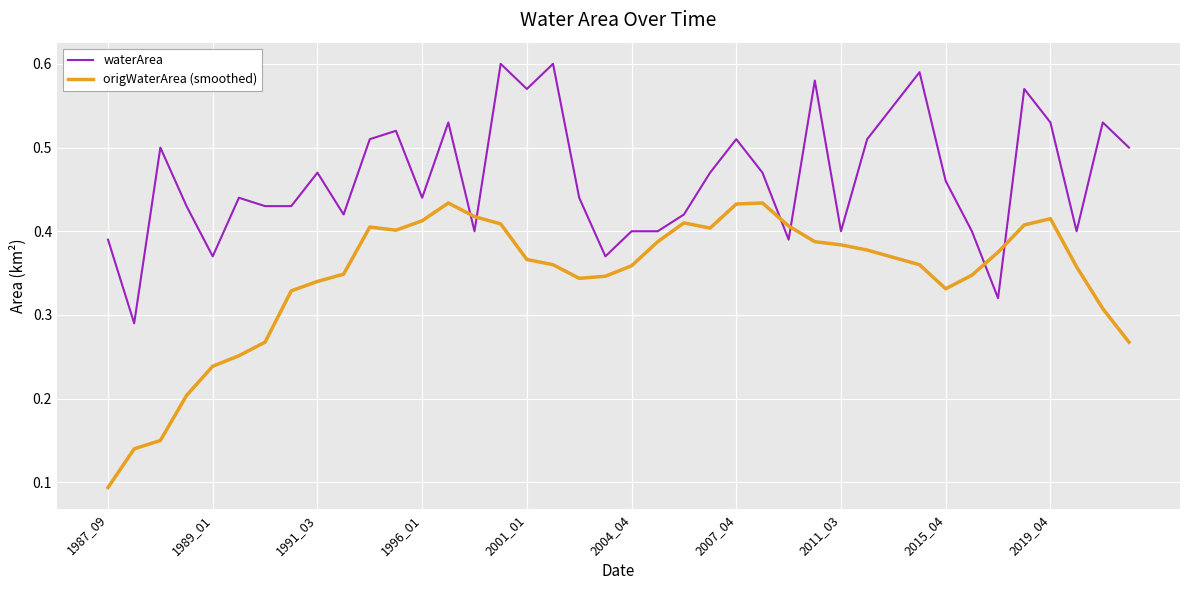

Does the chart have visible grid lines?

Yes